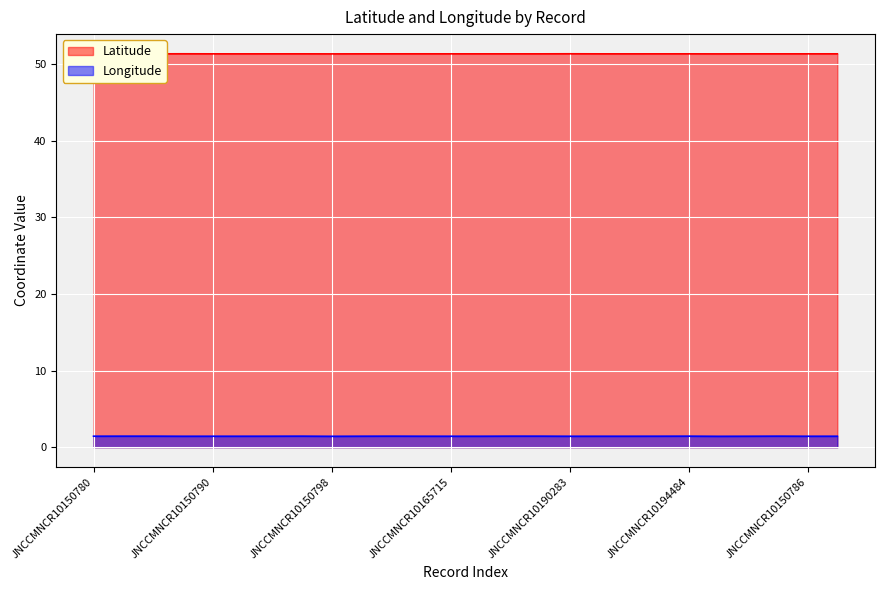

What position from the right is JNCCMNCR10150782?

25